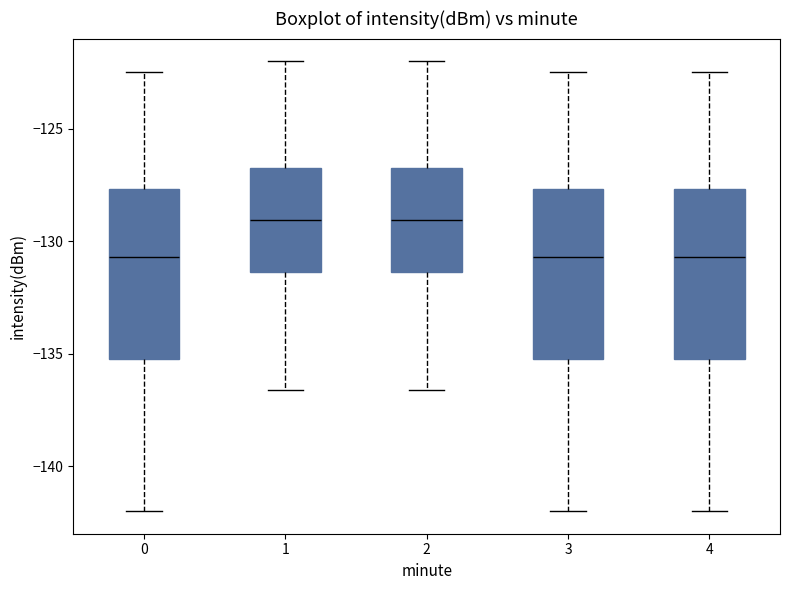

Where does the median line of the box at x = 1 sit on the y-axis? The values are not printed on the chart, so give them approximately, as read against the axis.

-129.0